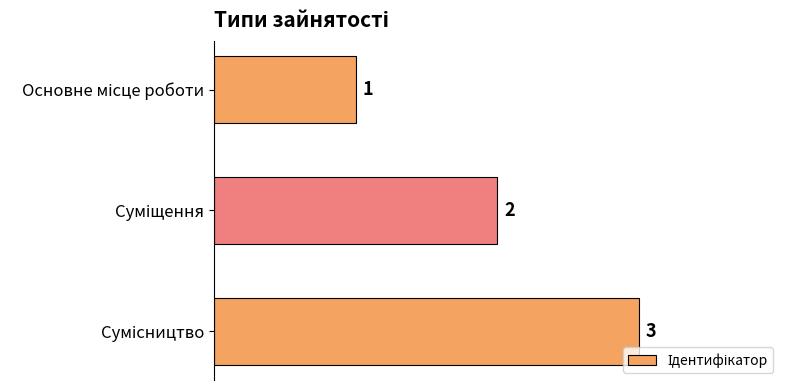

What is the maximum value shown in the chart?

3